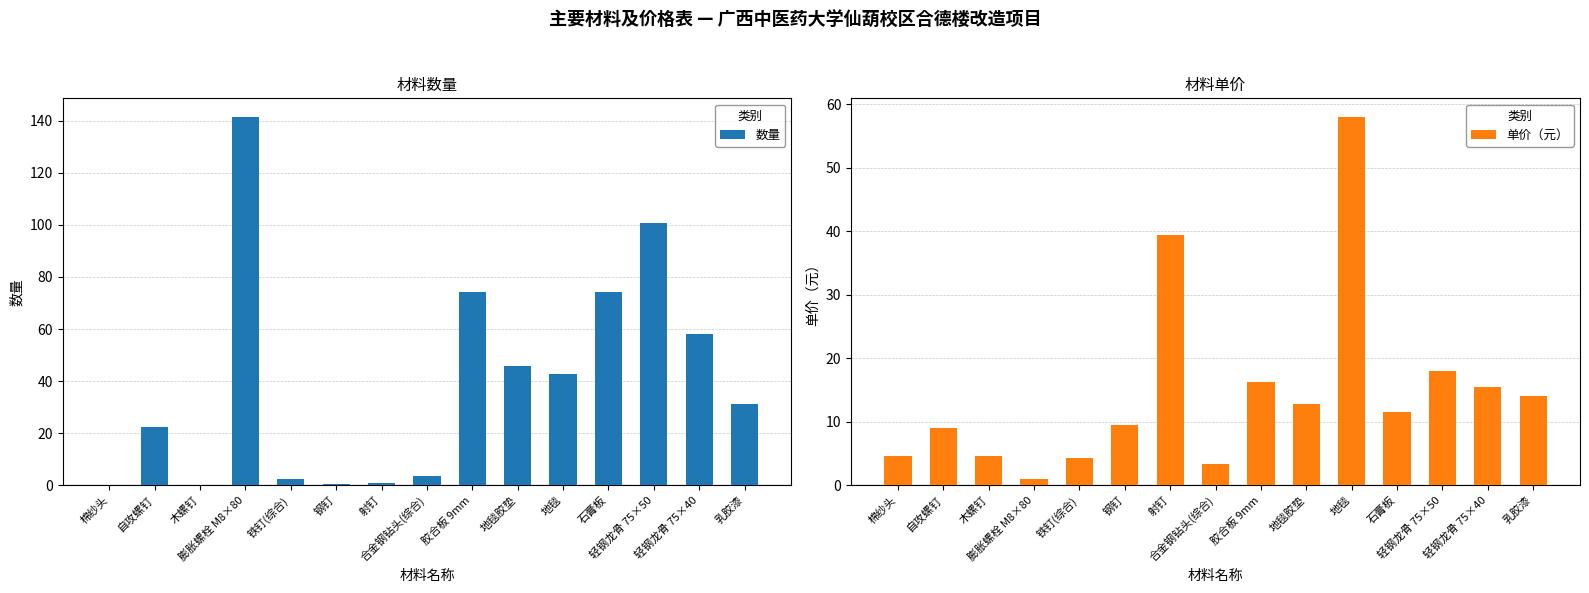

Rank the series at 乳胶漆 from highest to lowest value.

数量, 单价（元）